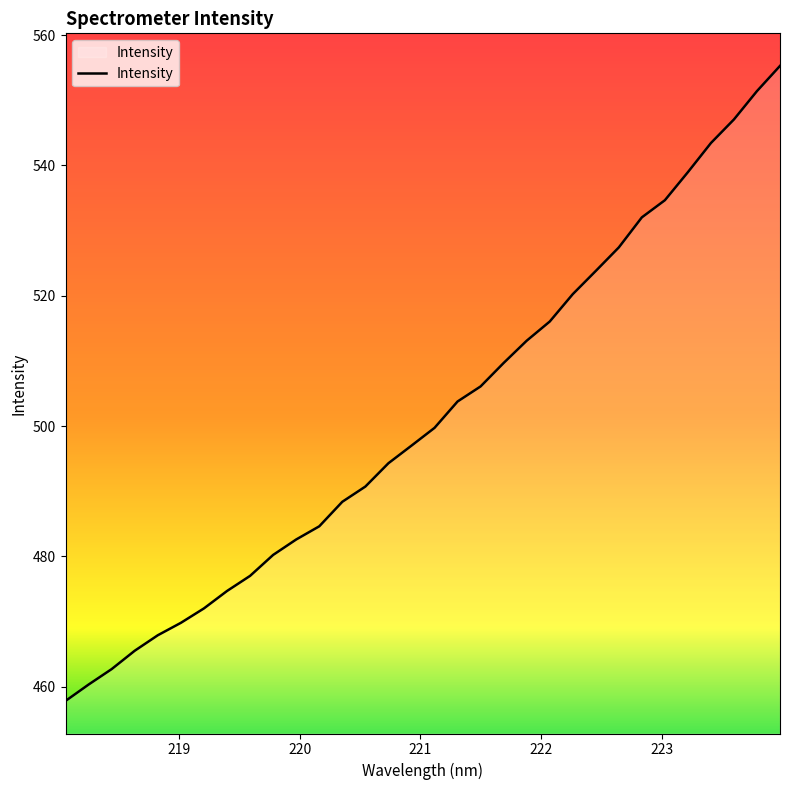

What is the difference between the maximum and minimum values?

97.5